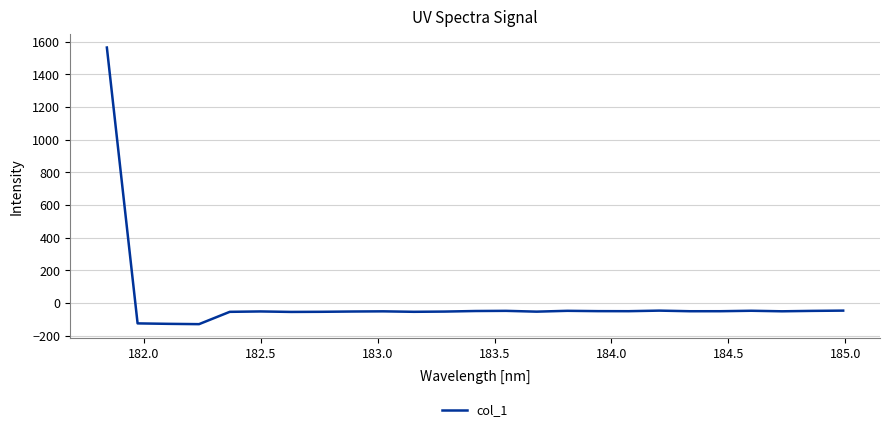

How many positive values are there?

1